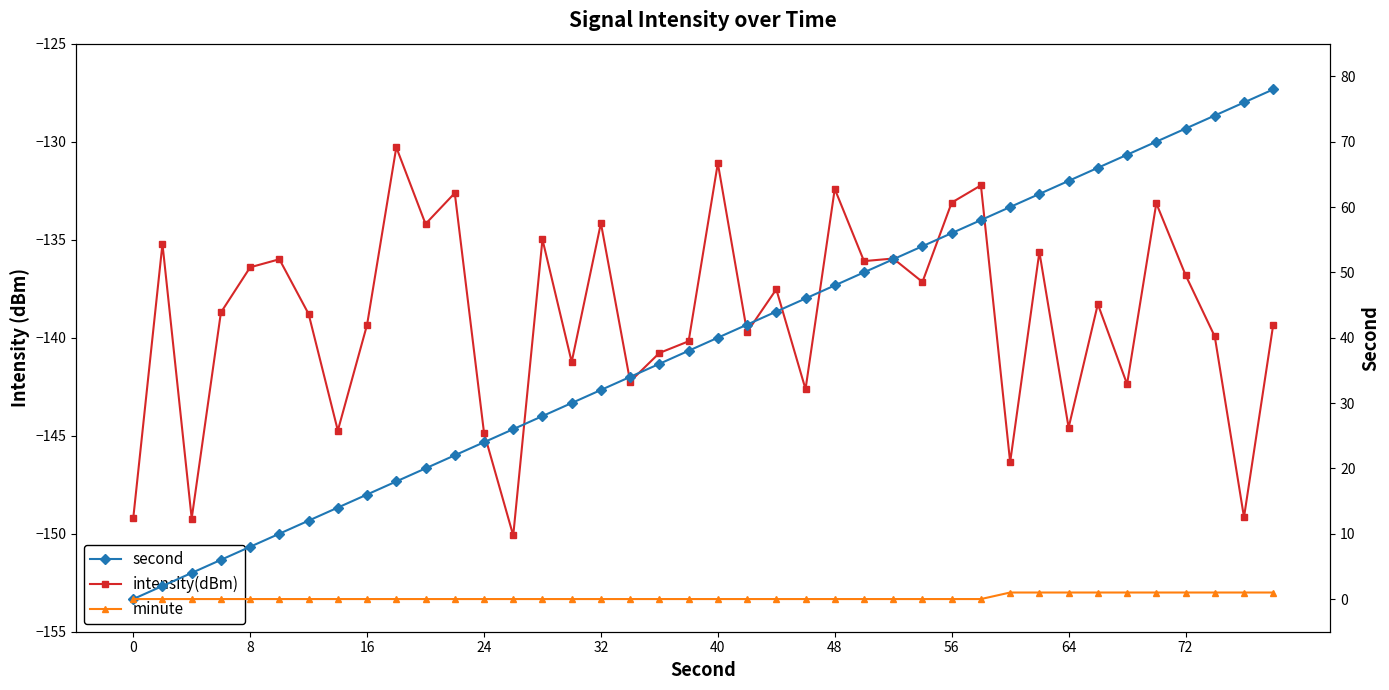

What is the difference between the maximum and minimum values in the second series?

78.0